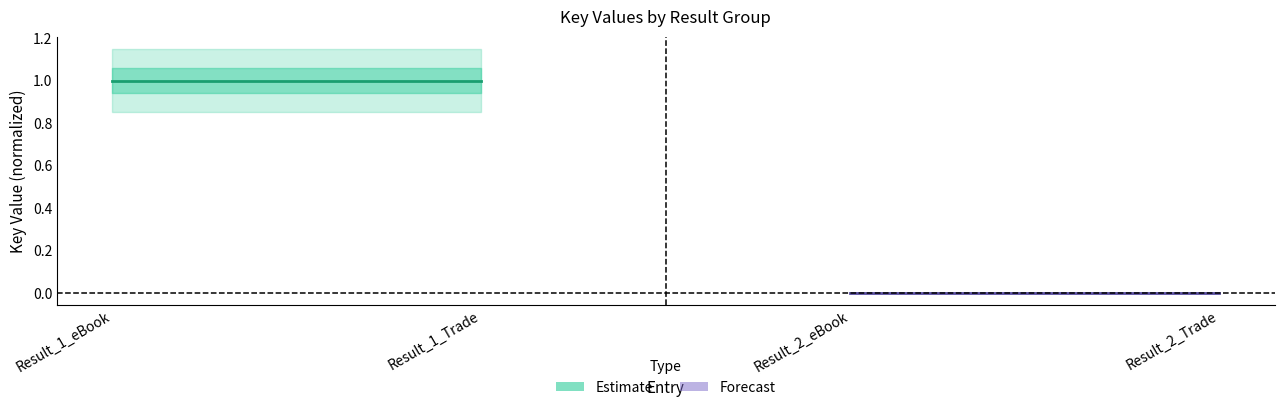

At how many categories does at least one series exceed 0?

2